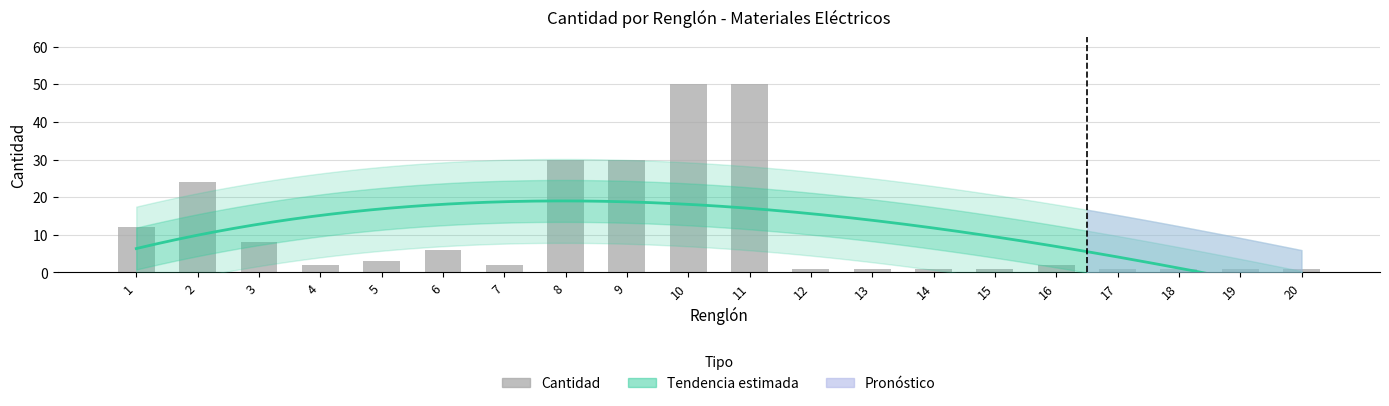

What is the value of the 1st bar from the left?

12